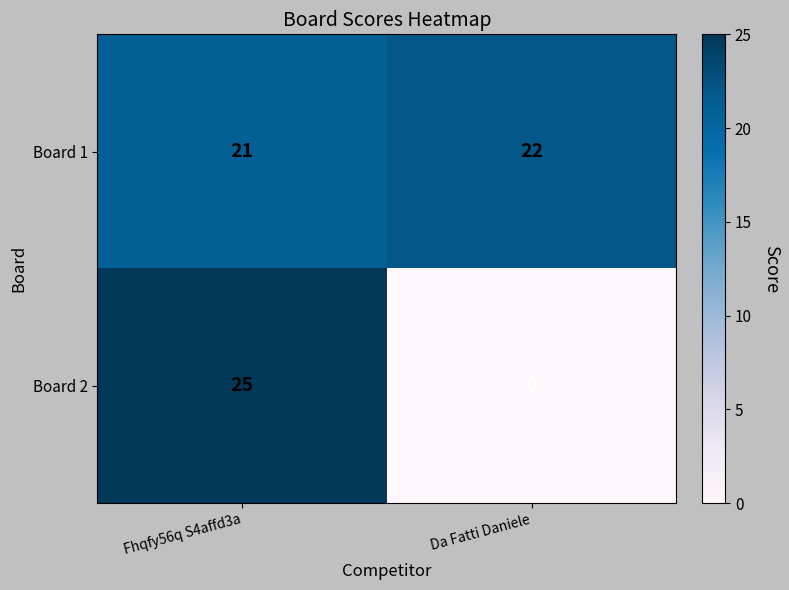

What is the highest value of the Board 2 series?

25